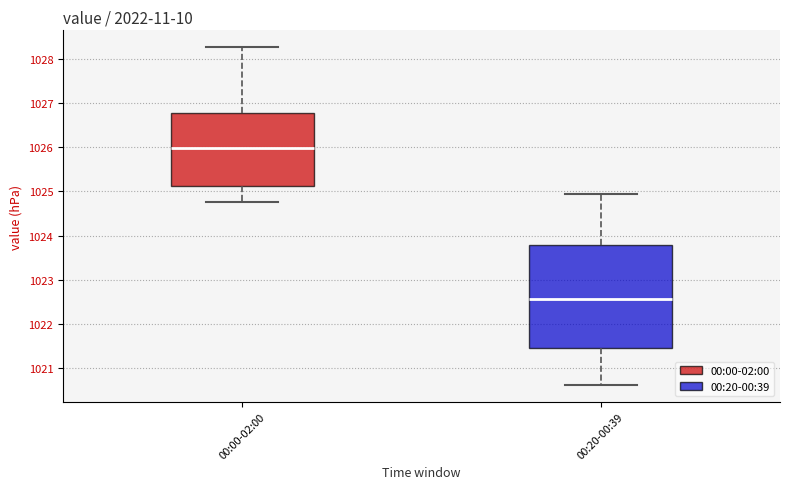

Reading left to right, transcribe this box plot: for each box, give where its median line is, the range the box spans, and where its two whiskers end, as read against the y-axis. The values are not printed on the chart, so give them approximately, as read against the axis.

00:00-02:00: median 1026.0, box 1025.1 to 1026.8, whiskers 1024.8 to 1028.3
00:20-00:39: median 1022.6, box 1021.5 to 1023.8, whiskers 1020.6 to 1024.9